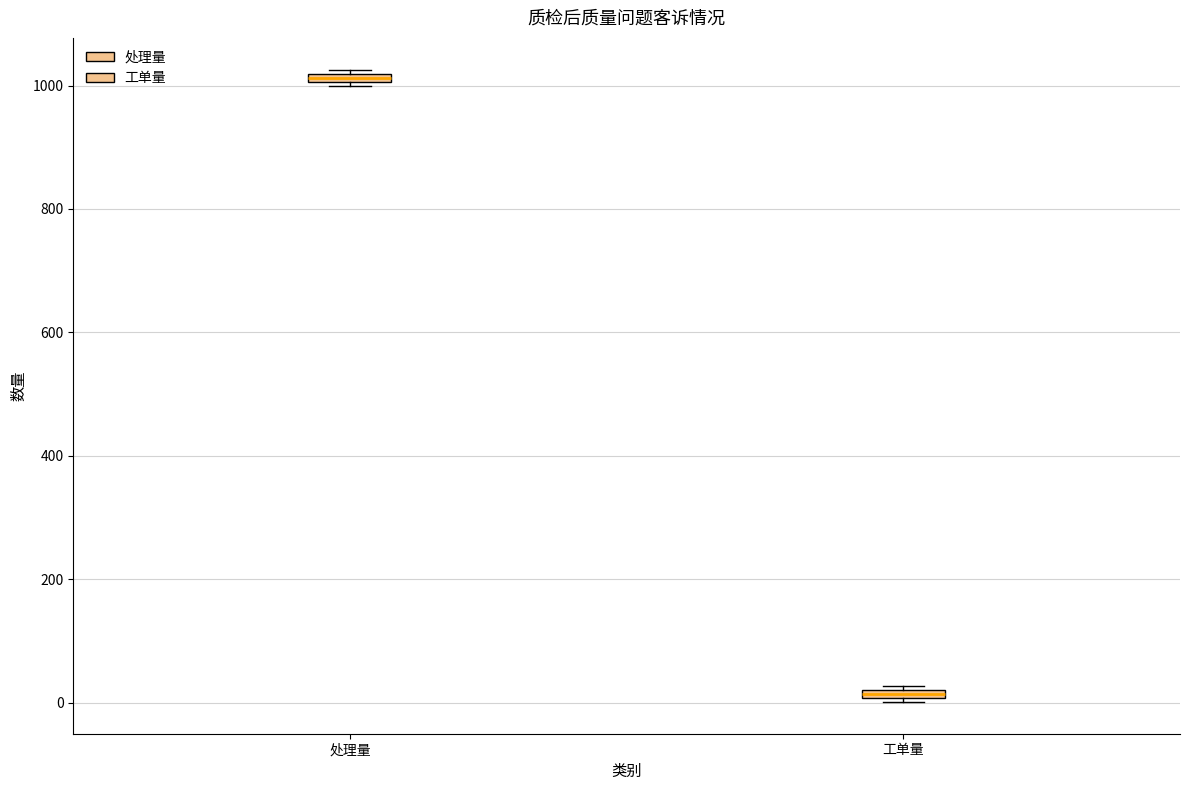

Which box's median line is the highest?

处理量